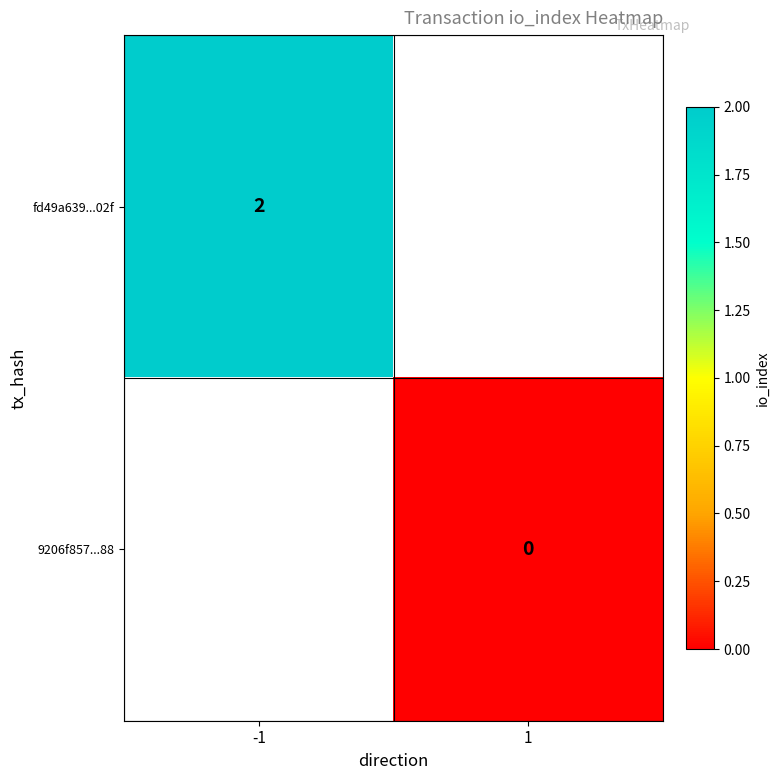

Is it true that fd49a639...02f equals 2 at -1?

True